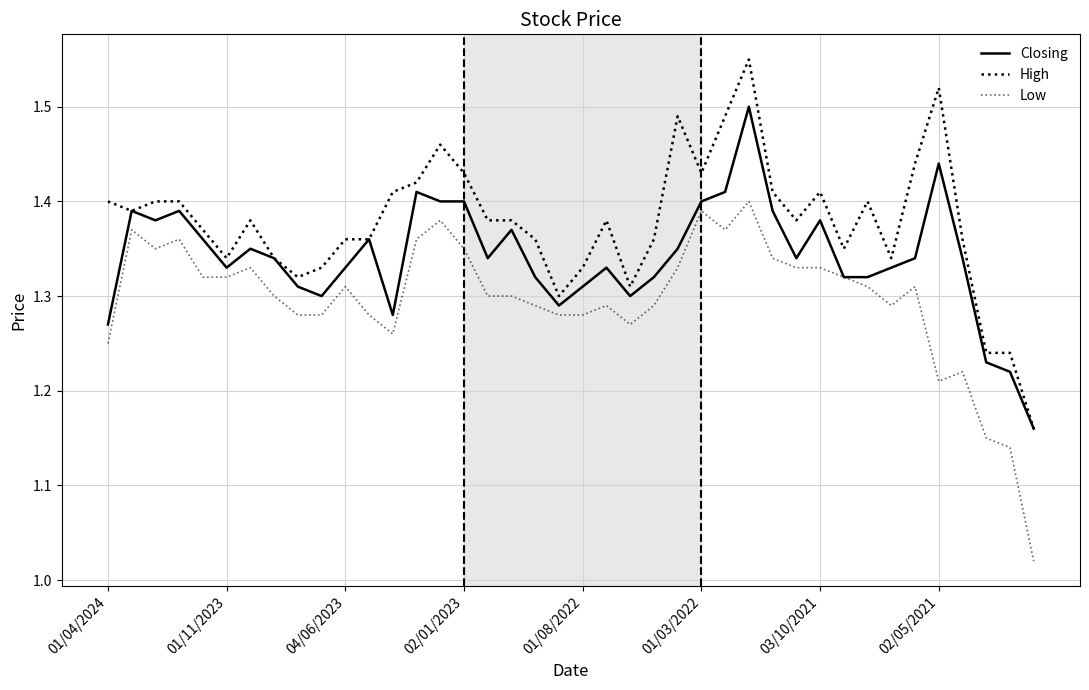

Does the chart have visible grid lines?

Yes